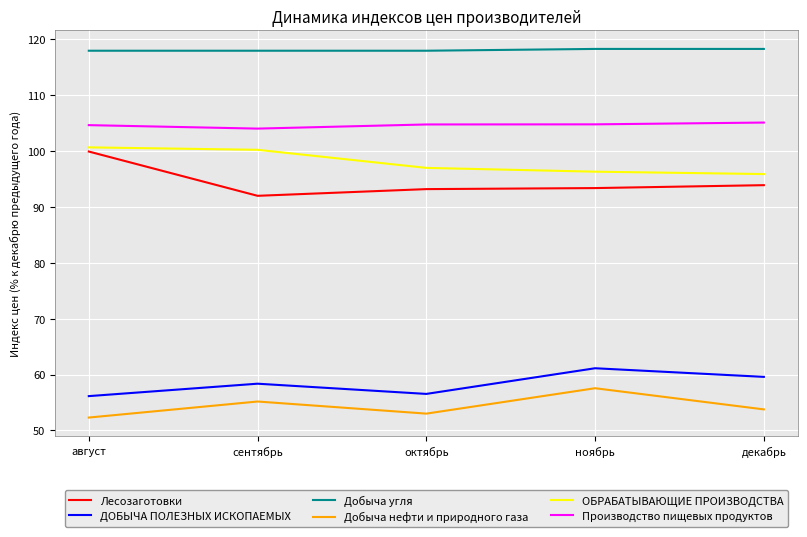

Rank the series at декабрь from highest to lowest value.

Добыча угля, Производство пищевых продуктов, ОБРАБАТЫВАЮЩИЕ ПРОИЗВОДСТВА, Лесозаготовки, ДОБЫЧА ПОЛЕЗНЫХ ИСКОПАЕМЫХ, Добыча нефти и природного газа